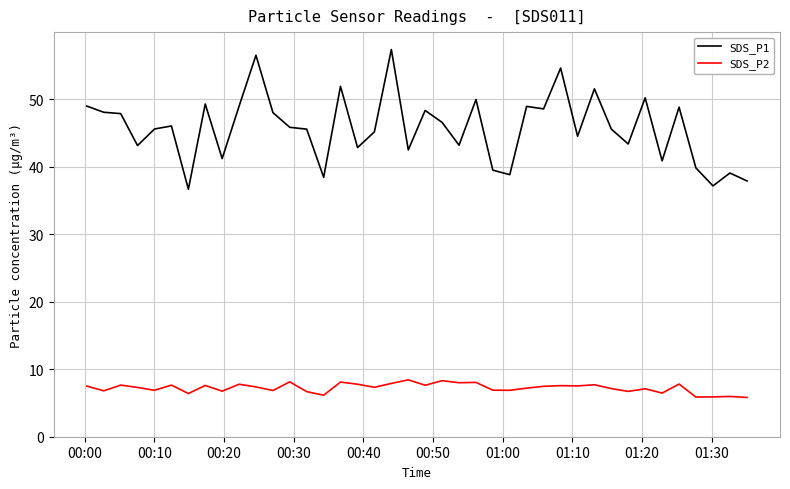

What is the maximum value shown in the chart?

57.4